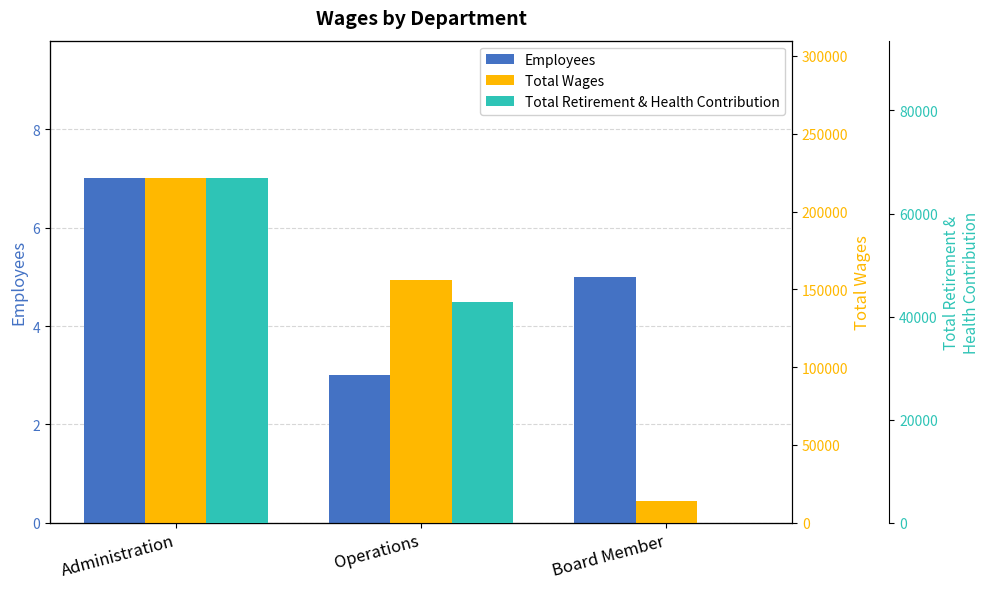

At how many categories does at least one series exceed 177854?

1